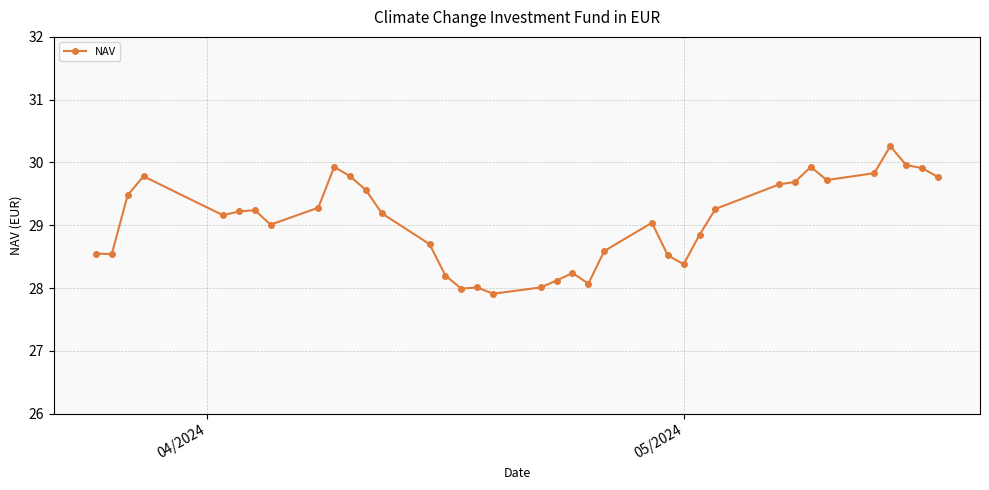

What is the maximum value shown in the chart?

30.3